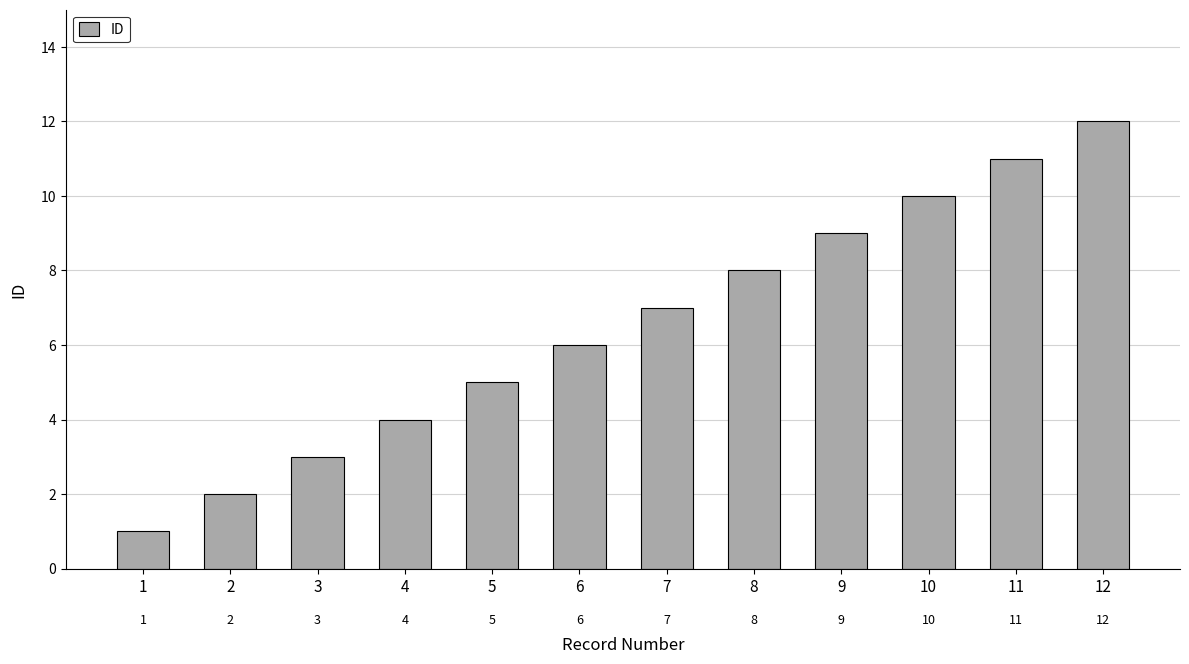

Does the chart contain any negative values?

No